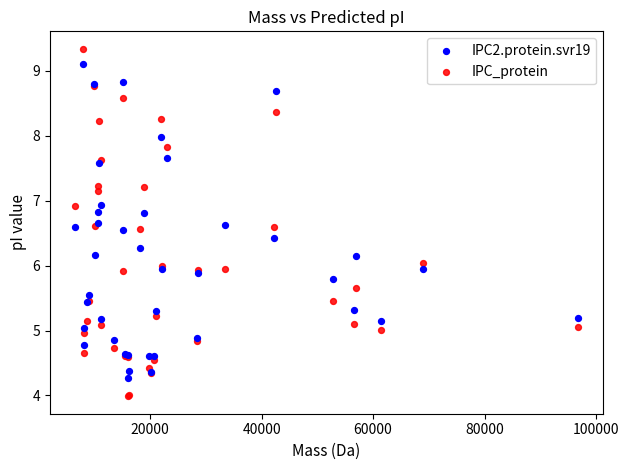

Which series reaches the maximum Y coordinate?

IPC_protein